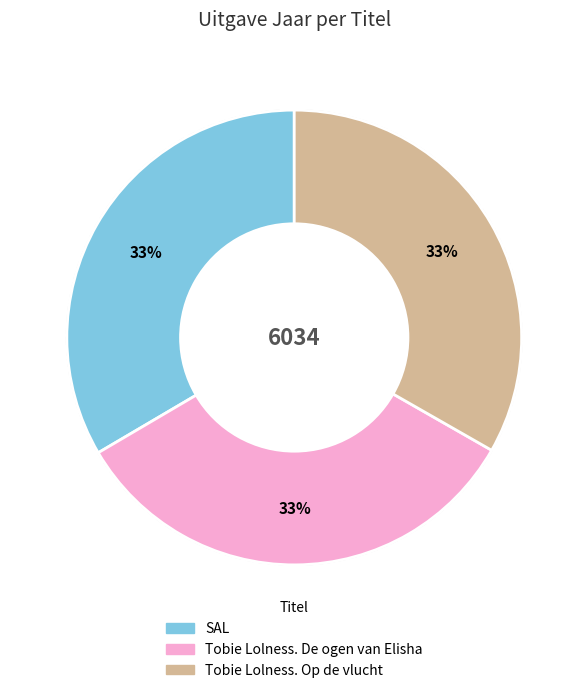

Is there a majority slice in this chart?

No